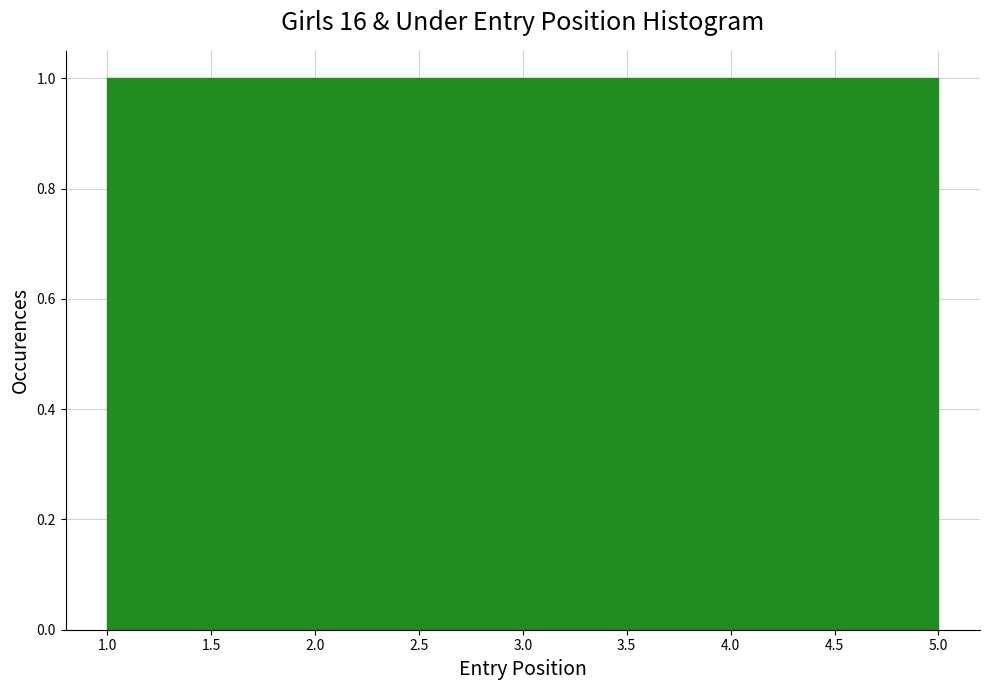

Reading left to right, transcribe this chart: for each bar, give the range it covers on the x-axis and its height. The values are not printed on the chart, so give them approximately, as read against the axis.

1.0 to 1.8: 1
1.8 to 2.6: 1
2.6 to 3.4: 1
3.4 to 4.2: 1
4.2 to 5.0: 1